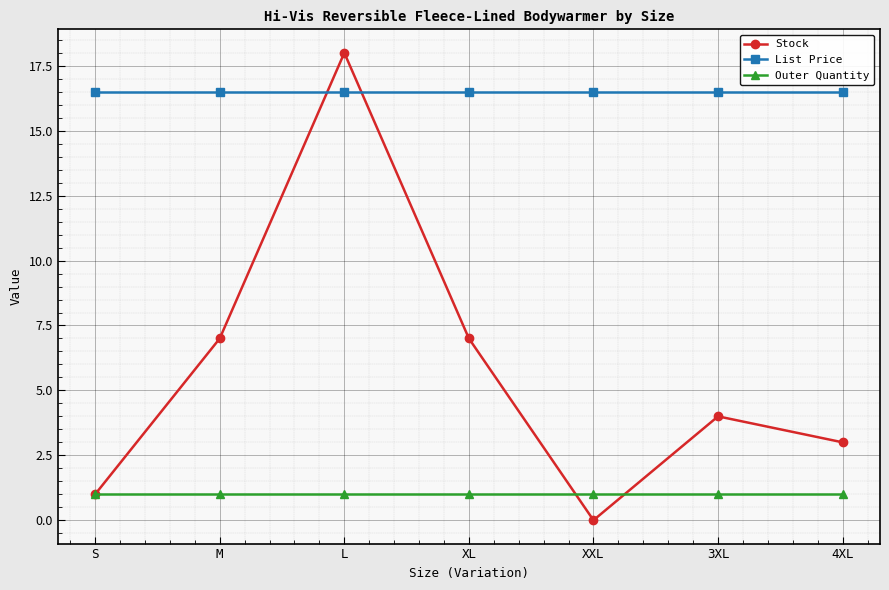

Reading left to right, extract all data points from this chart.

Stock: 1.0	7.0	18.0	7.0	0.0	4.0	3.0
List Price: 16.5	16.5	16.5	16.5	16.5	16.5	16.5
Outer Quantity: 1.0	1.0	1.0	1.0	1.0	1.0	1.0